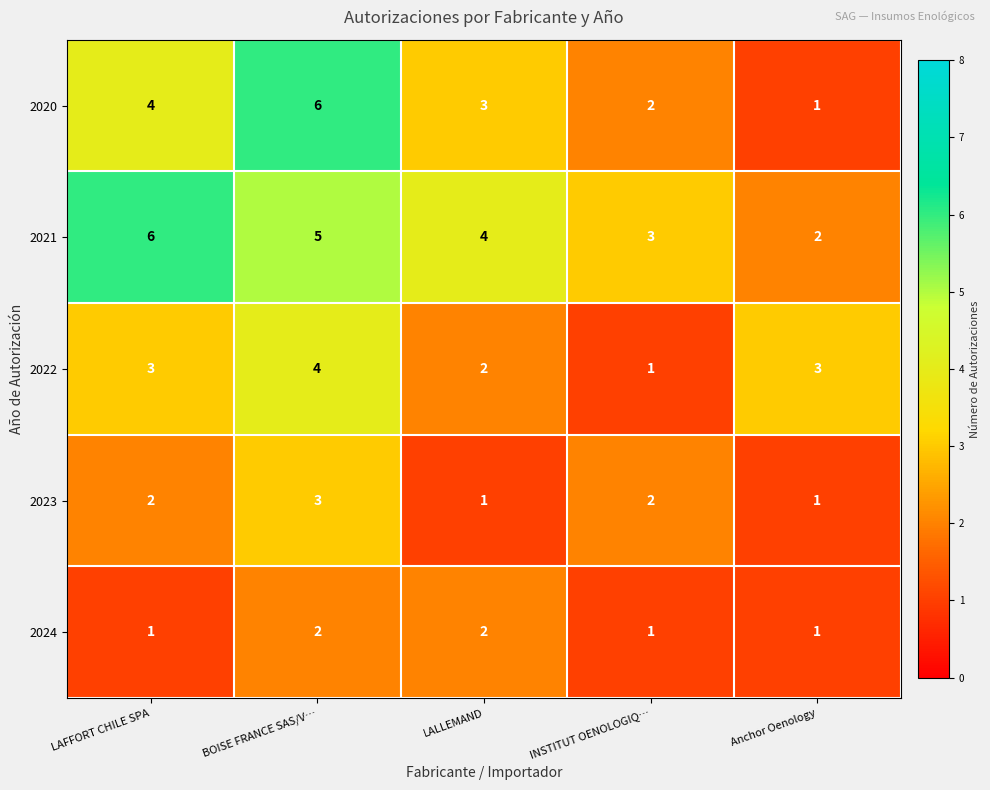

What is the sum of all 2024 values?

7